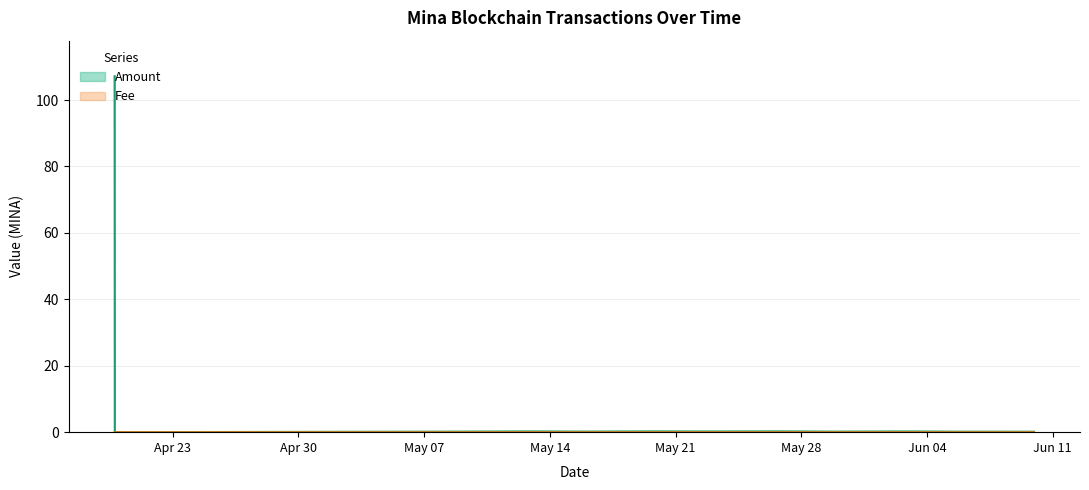

How many positive values does the Amount series have?

11